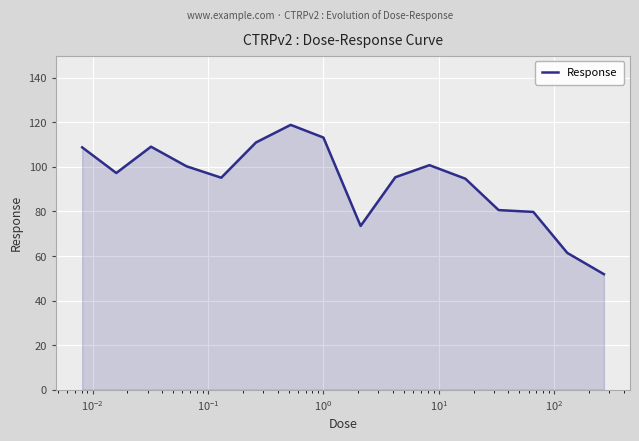

What is the maximum value shown in the chart?

118.9